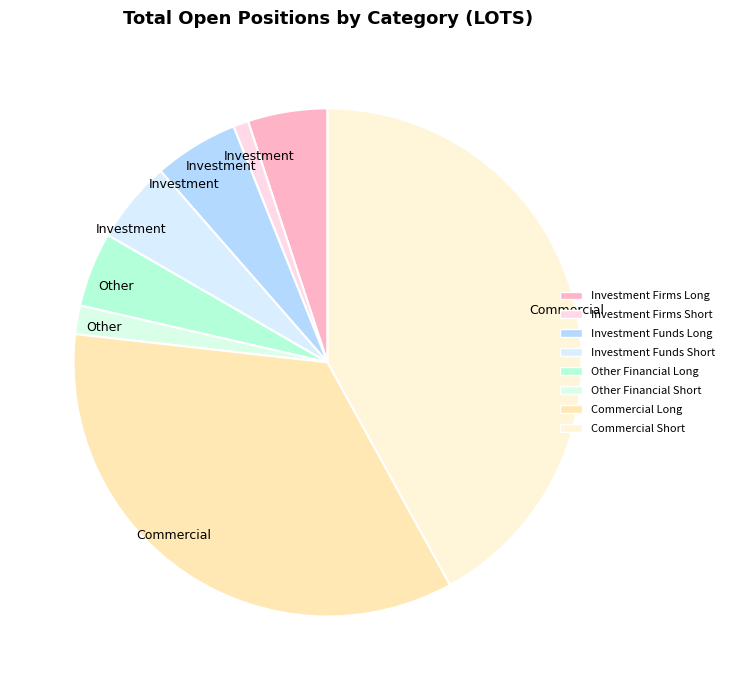

Is there a majority slice in this chart?

No